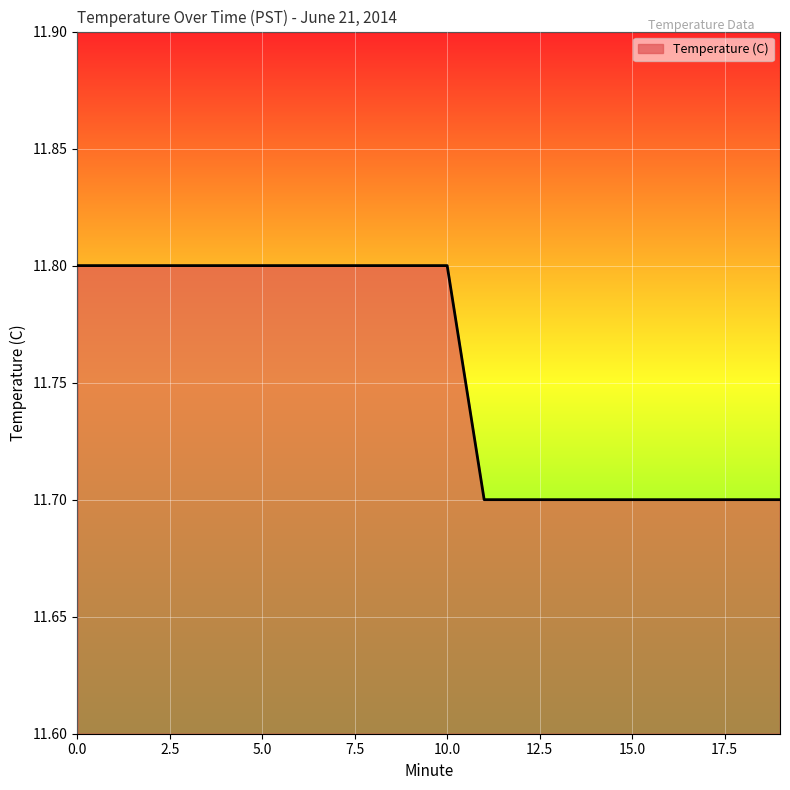

Does the chart display data point markers on the line(s)?

No